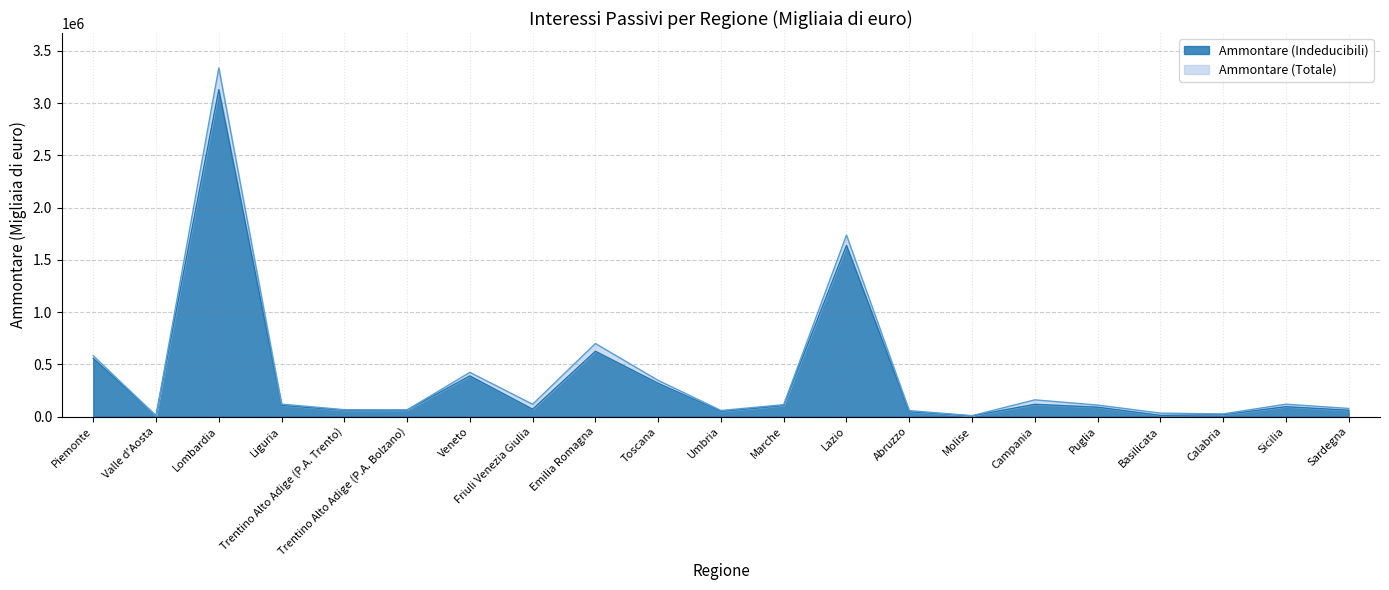

Is the value of Ammontare (Totale) at Marche greater than the value of Ammontare (Indeducibili) at Basilicata?

Yes